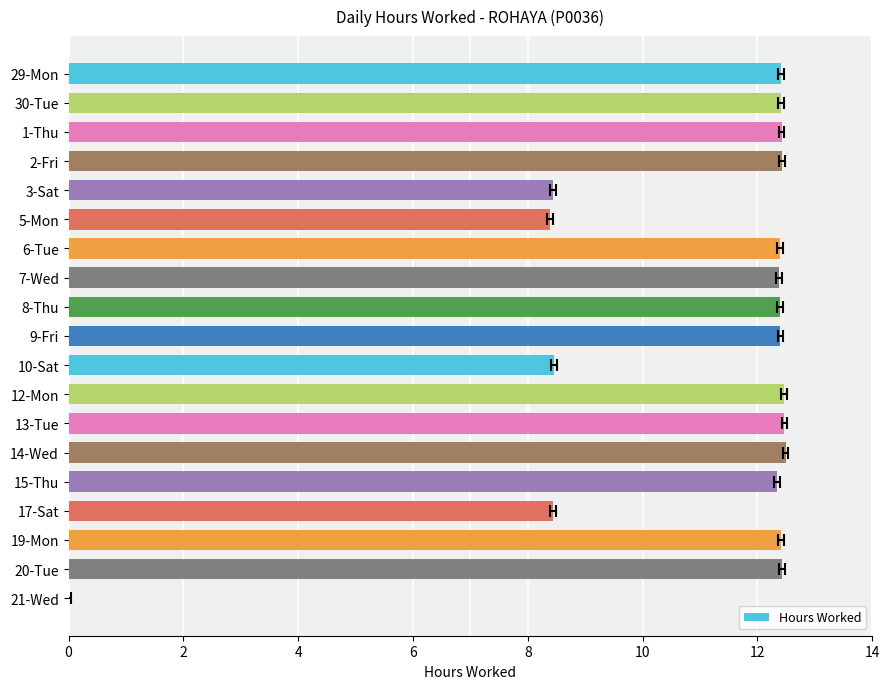

Reading left to right, what are all the values shown in this chart?

12.4	12.4	12.4	12.4	8.4	8.4	12.4	12.4	12.4	12.4	8.5	12.5	12.5	12.5	12.3	8.4	12.4	12.4	0.0